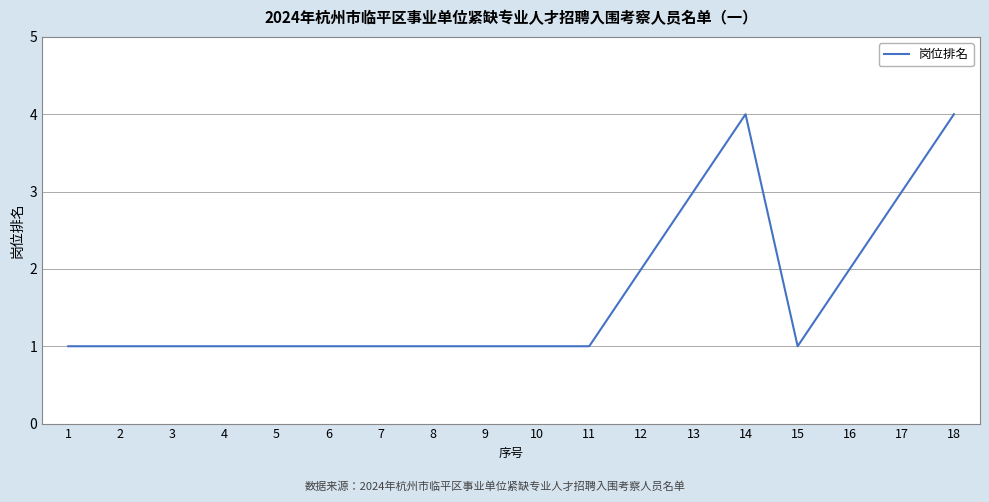

Reading left to right, list all the values displayed in this chart.

1=1	2=1	3=1	4=1	5=1	6=1	7=1	8=1	9=1	10=1	11=1	12=2	13=3	14=4	15=1	16=2	17=3	18=4